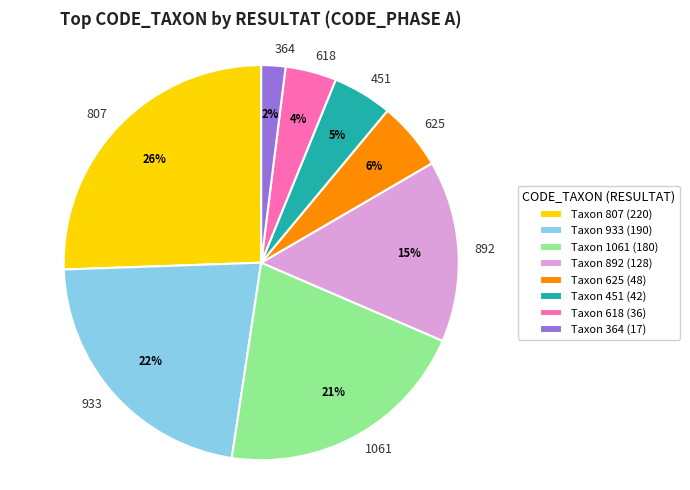

Rank the categories by value from lowest to highest.

364, 618, 451, 625, 892, 1061, 933, 807